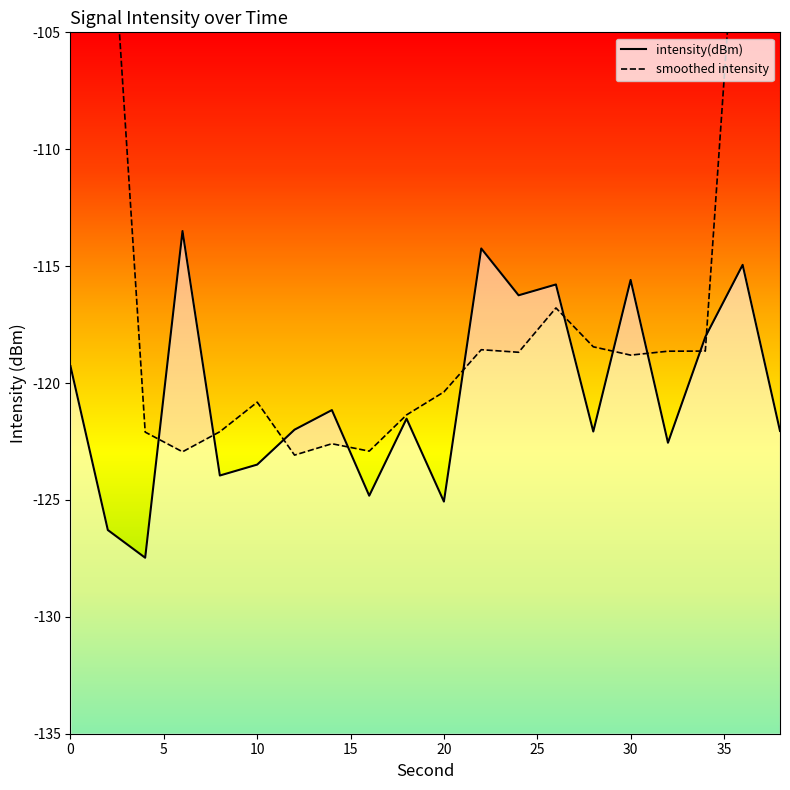

What value does the smoothed intensity series have at 15?

-122.9